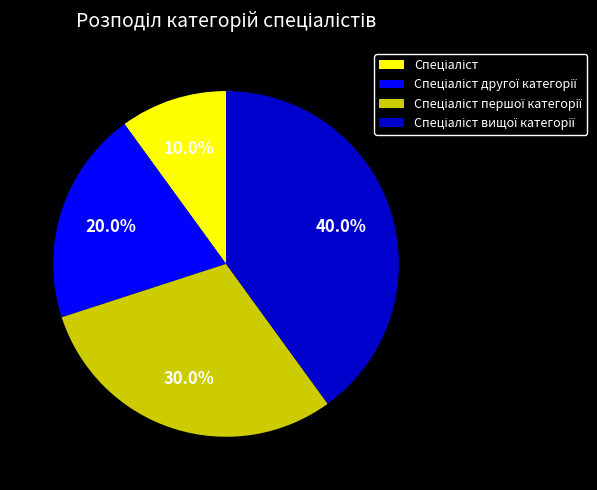

Is there any slice that represents more than half of the pie?

No